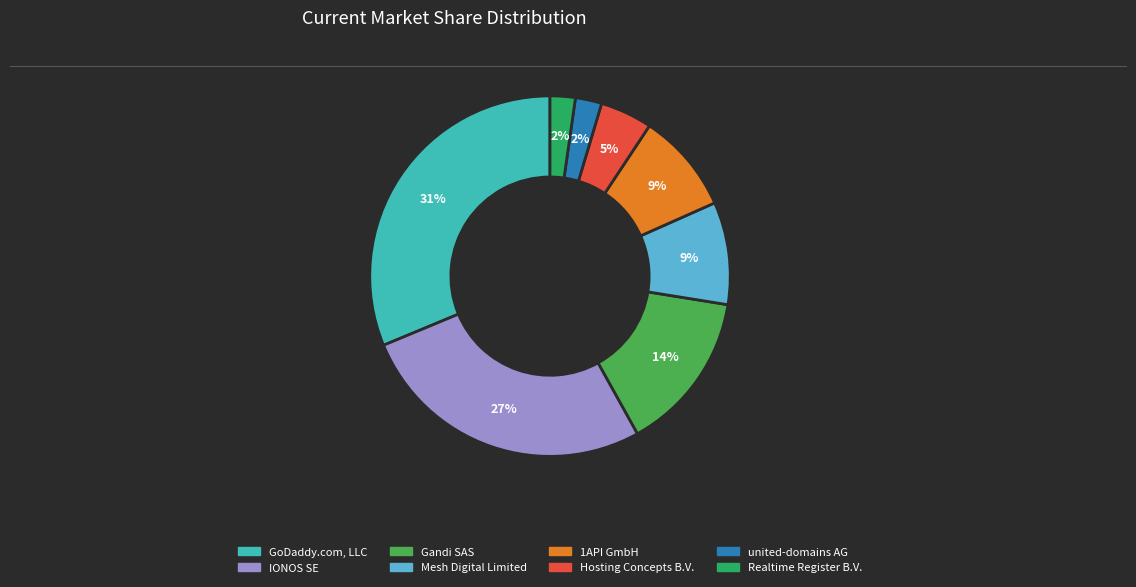

Does any single category account for the majority?

No